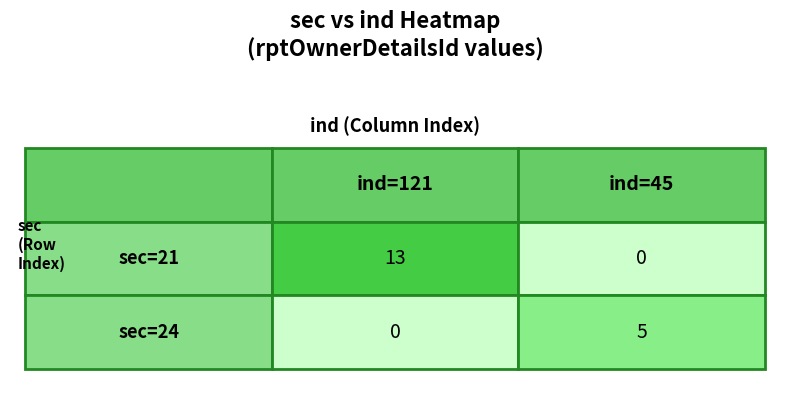

Reading left to right, what are all the values shown in this chart?

21: 13	0
24: 0	5